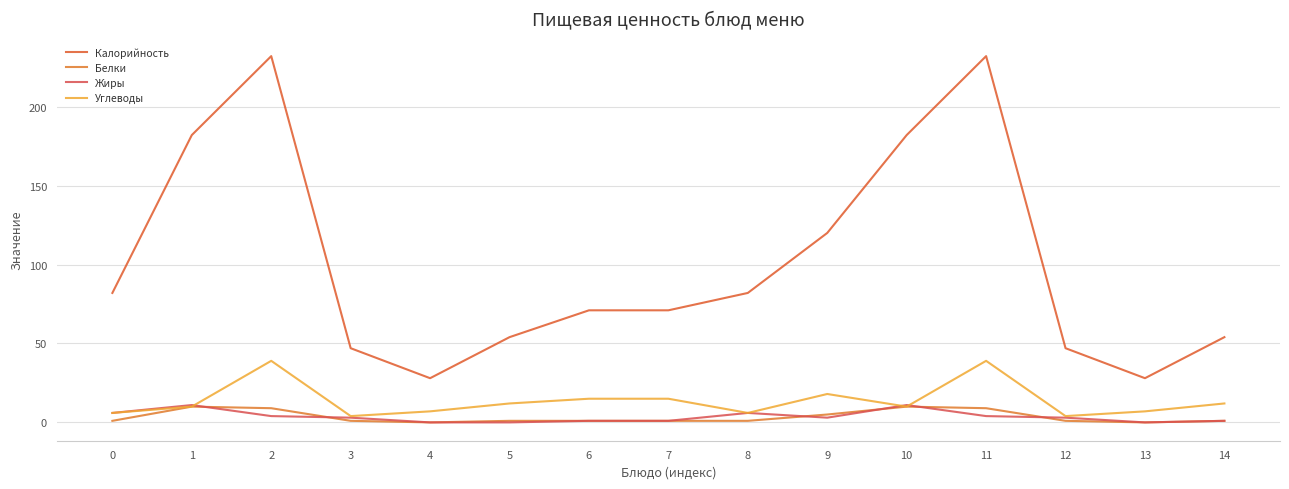

Reading left to right, extract all data points from this chart.

Калорийность: 82	182	232	47	28	54	71	71	82	120	182	232	47	28	54
Белки: 1	10	9	1	0	1	1	1	1	5	10	9	1	0	1
Жиры: 6	11	4	3	0	0	1	1	6	3	11	4	3	0	1
Углеводы: 6	10	39	4	7	12	15	15	6	18	10	39	4	7	12